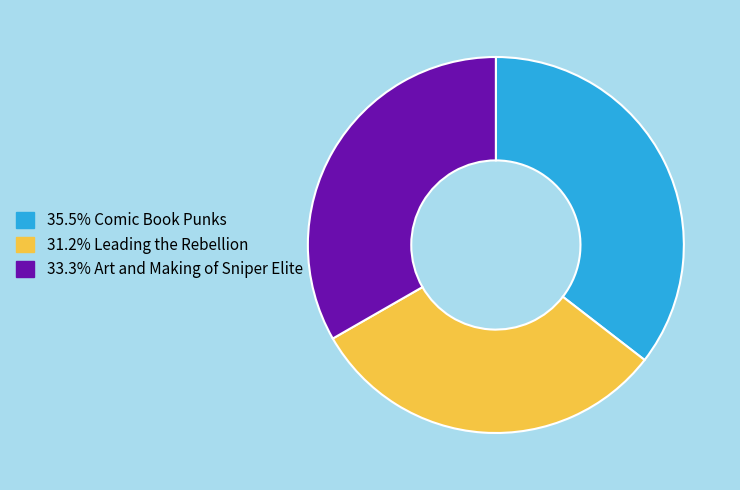

Is there a majority slice in this chart?

No